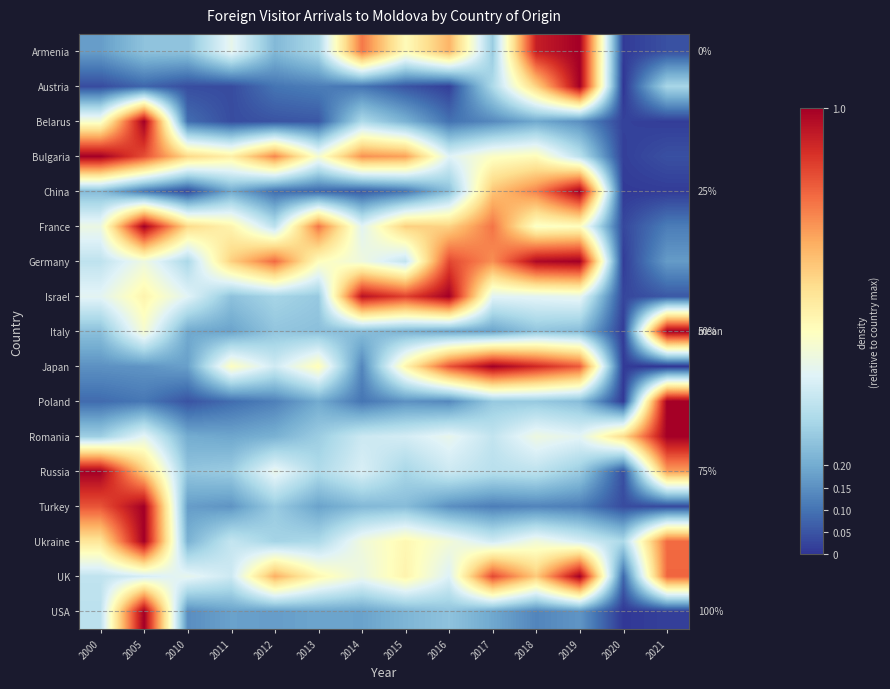

At 2005, list the series in order from largest to smallest.

Belarus, France, Turkey, Ukraine, USA, Bulgaria, Russia, Israel, Italy, Germany, Romania, UK, Armenia, Japan, Poland, China, Austria